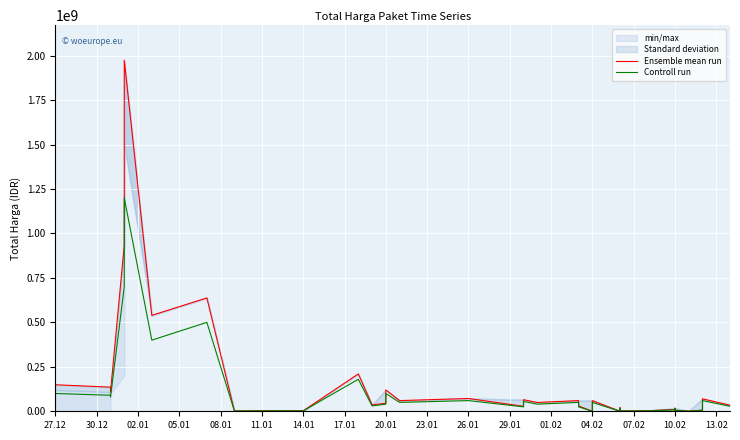

How many series are shown in this chart?

2